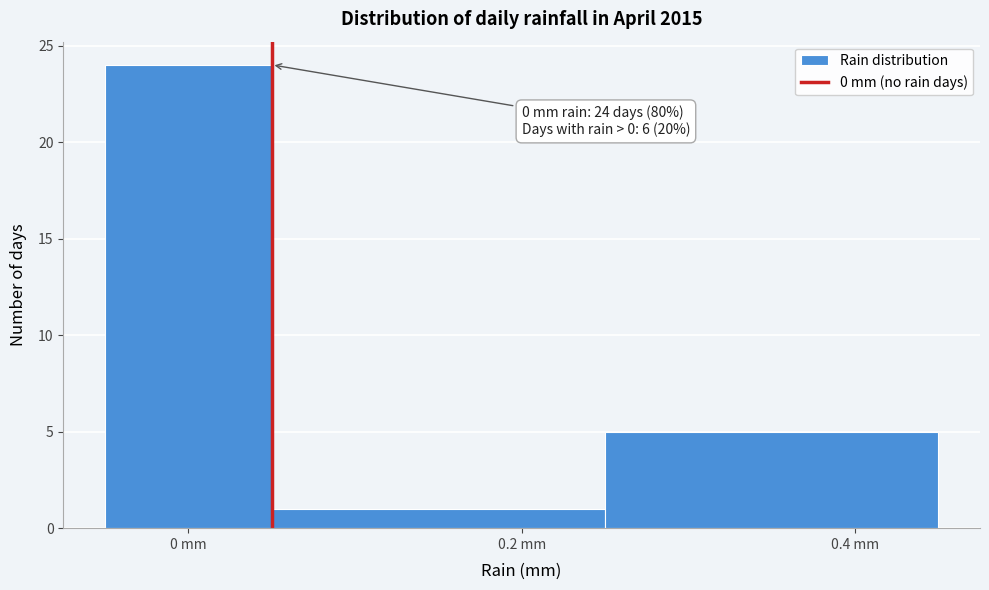

Over which range of the x-axis is the bar tallest?

-0.05 to 0.05